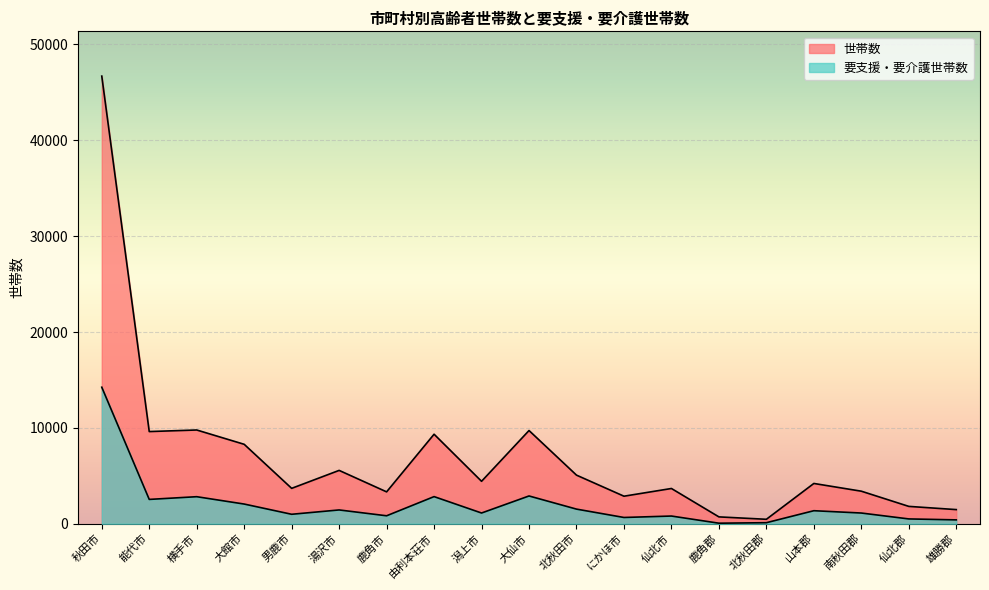

Reading left to right, transcribe all the data shown in this chart.

世帯数: 46697	9614	9778	8285	3690	5563	3324	9337	4425	9722	5069	2871	3675	713	462	4200	3393	1808	1473
要支援・要介護世帯数: 14241	2536	2819	2052	985	1437	828	2828	1117	2895	1524	651	801	54	106	1357	1115	500	401